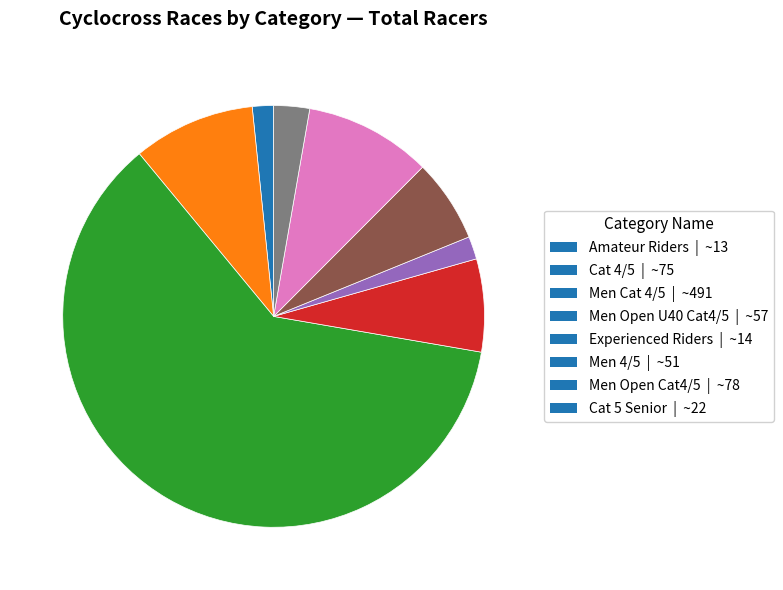

What is the ratio of the value at Experienced Riders | ~14 to the value at Amateur Riders | ~13?

1.1